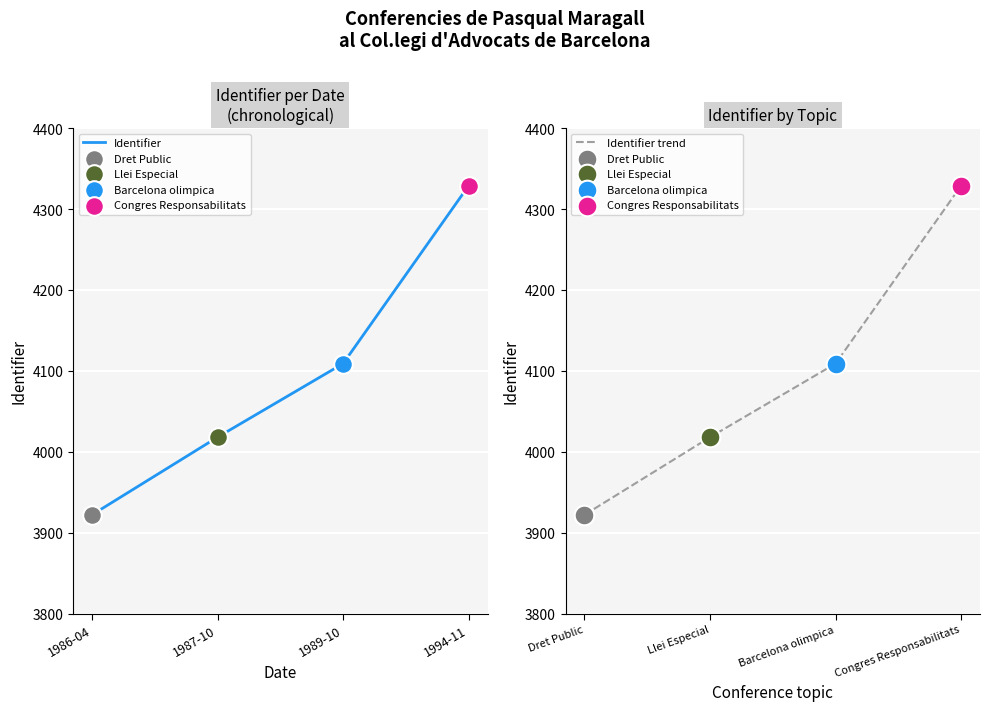

Which series reaches the minimum Y coordinate?

Identifier